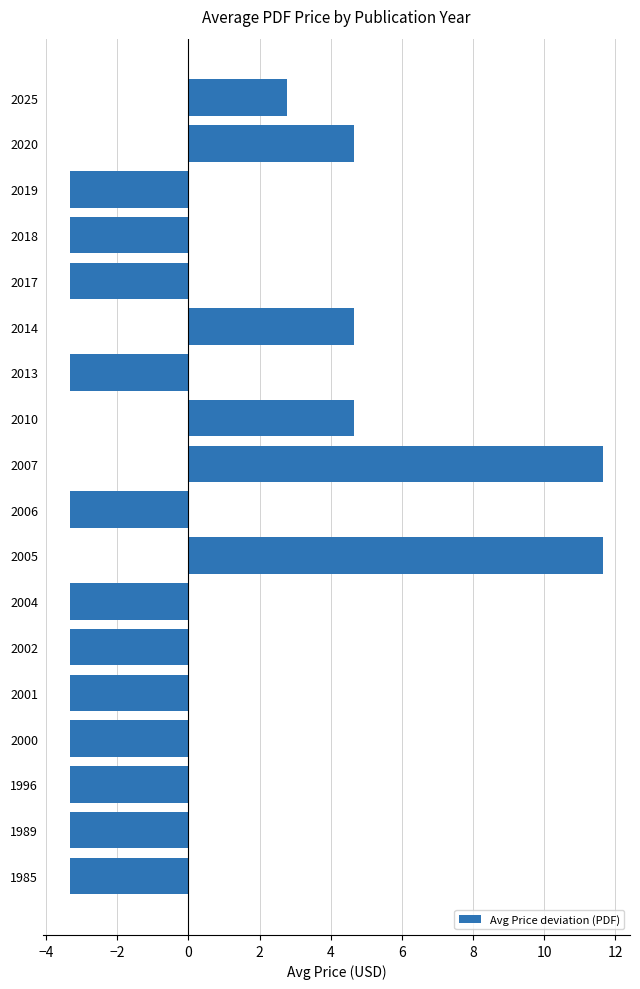

Reading top to bottom, extract all data points from this chart.

2025=2.8	2020=4.7	2019=-3.3	2018=-3.3	2017=-3.3	2014=4.7	2013=-3.3	2010=4.7	2007=11.7	2006=-3.3	2005=11.7	2004=-3.3	2002=-3.3	2001=-3.3	2000=-3.3	1996=-3.3	1989=-3.3	1985=-3.3